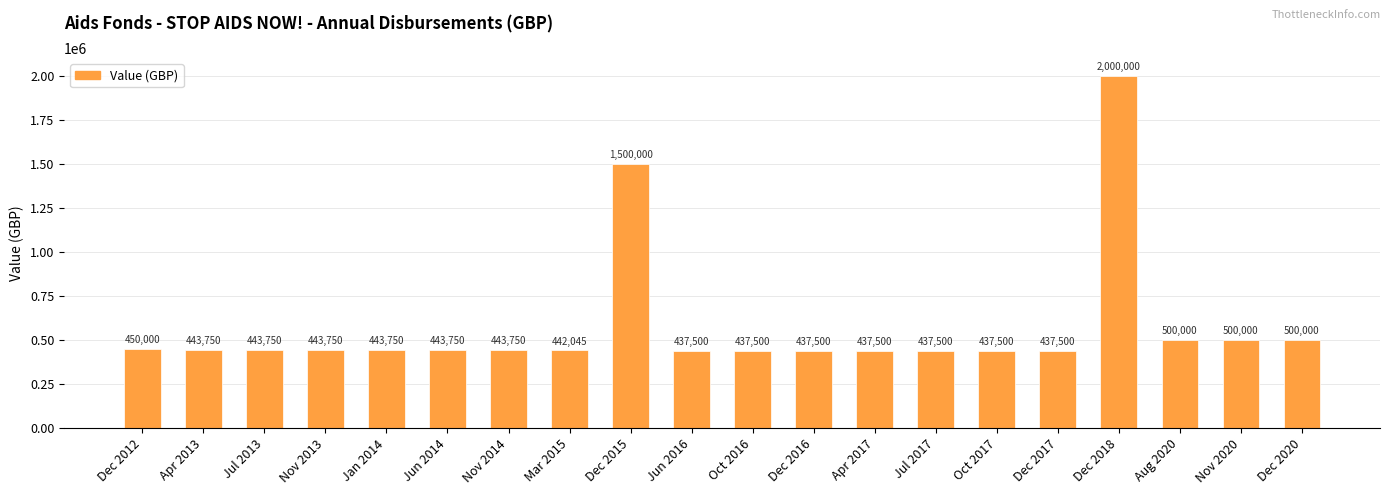

Where is the data nearest to the value 1218750?

Dec 2015